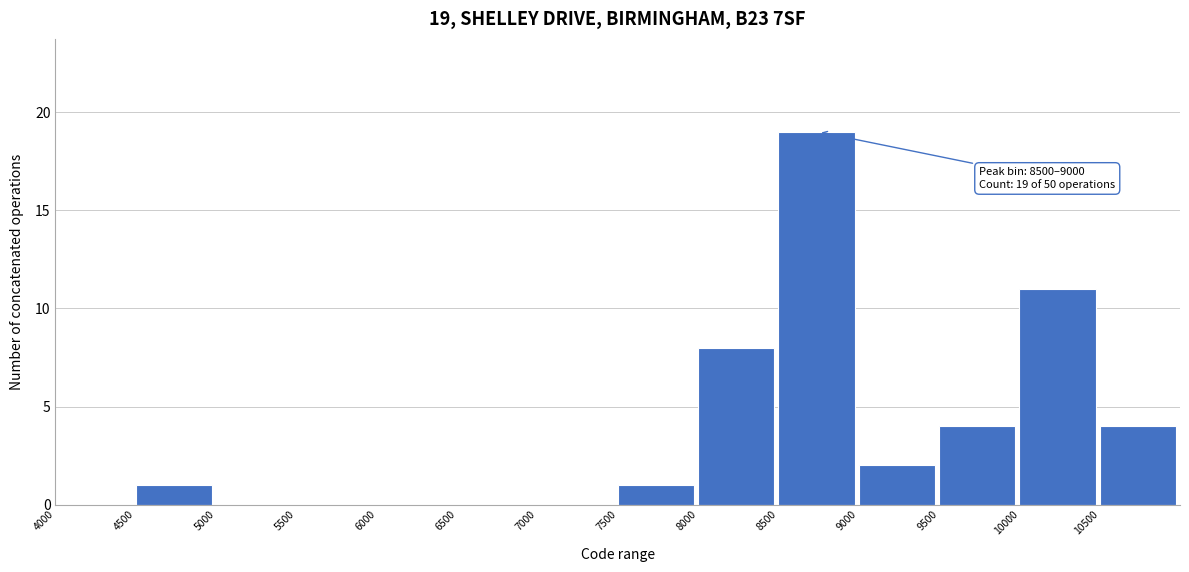

Which range on the x-axis has the tallest bar?

8500 to 9000